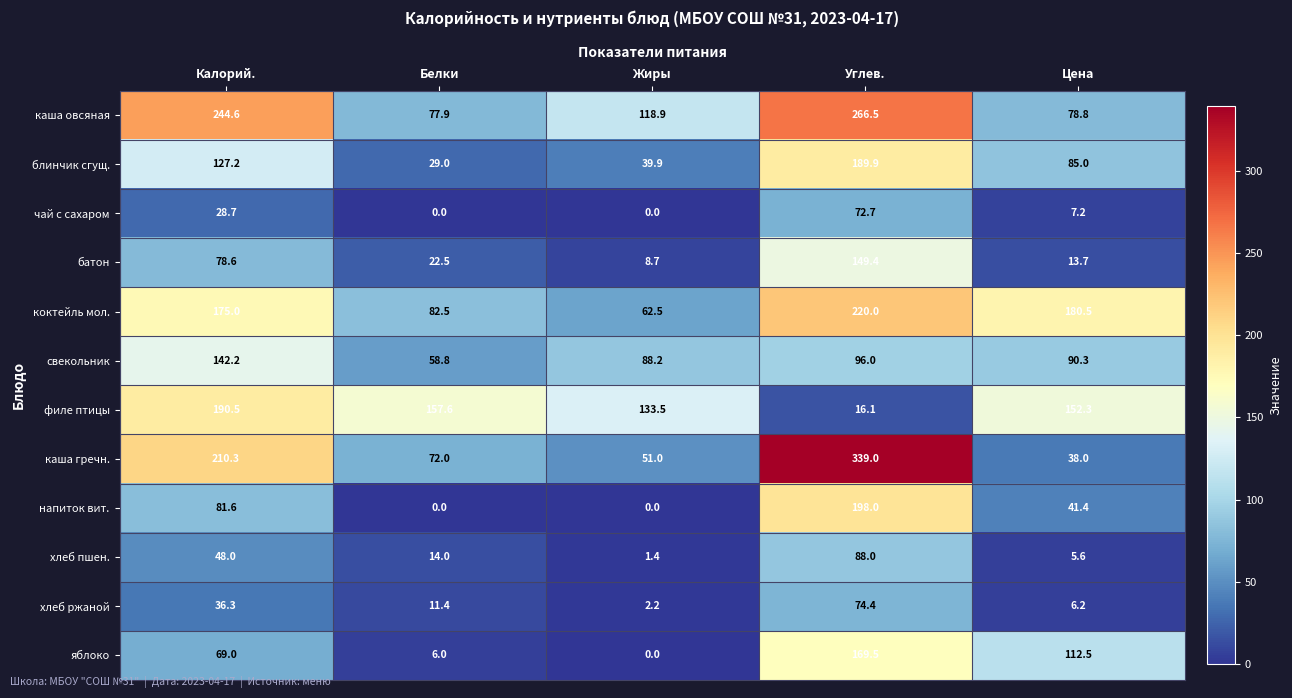

How many data points in чай с сахаром are above 7?

3